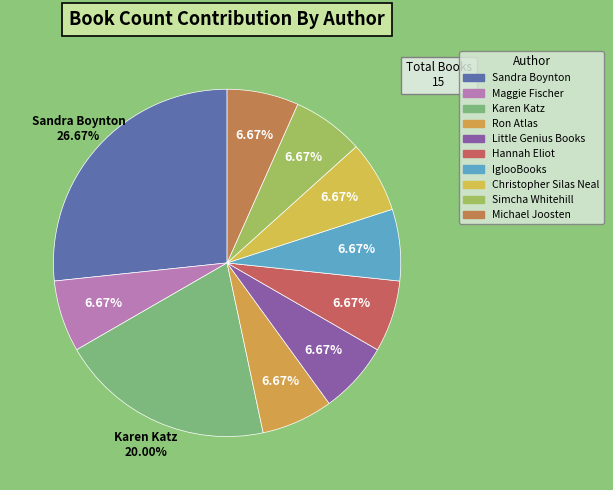

How many segments does this pie chart have?

10